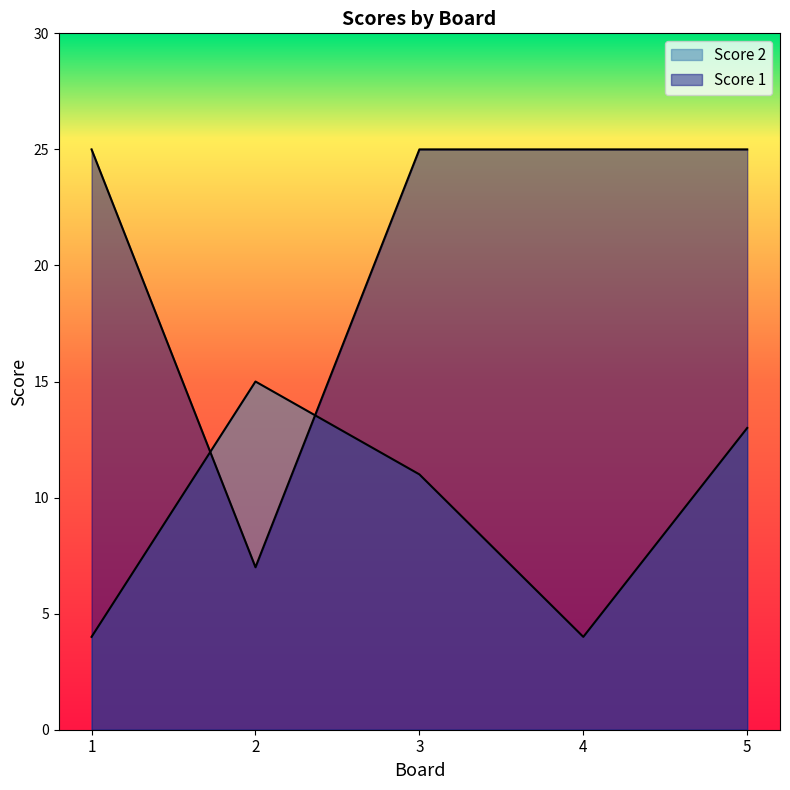

At which label is Score 2 closest to 9?

3